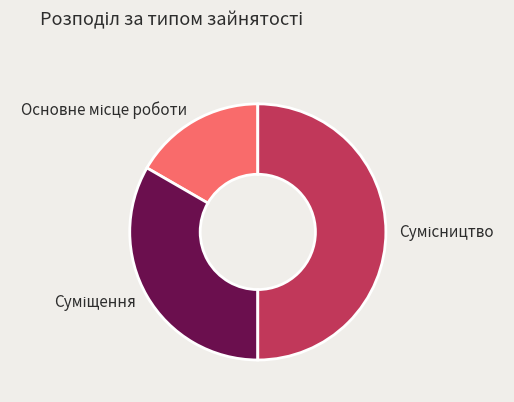

How many slices are in this pie chart?

3